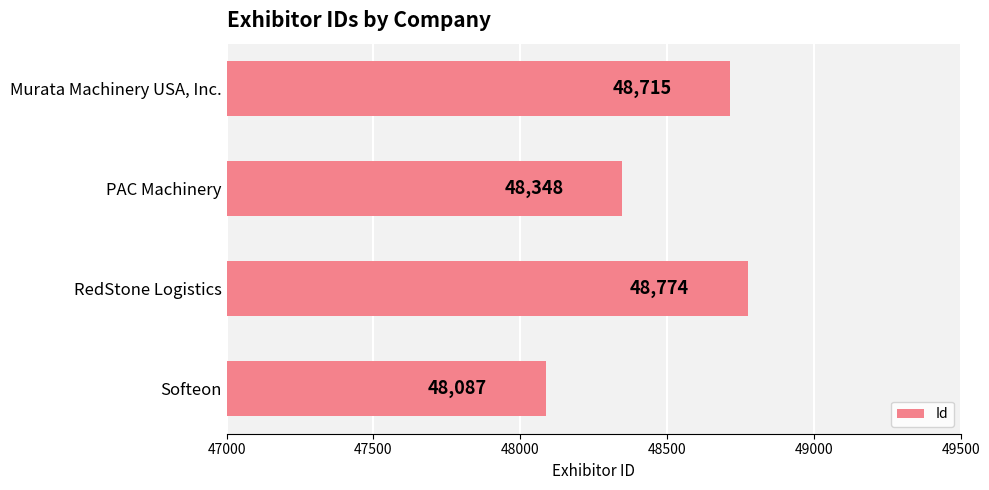

What is the average value?

48481